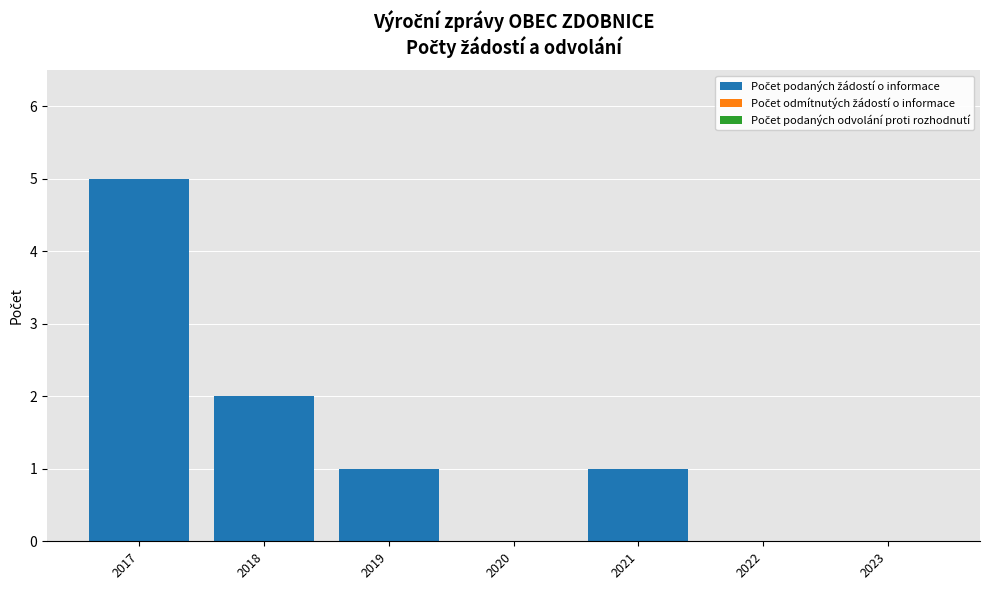

At which category does the chart reach its peak across all series?

2017